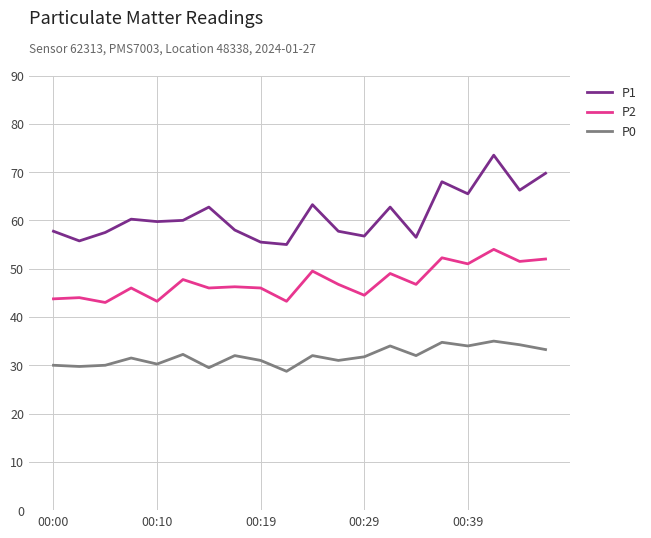

True or false: P0 and P2 cross at least once.

False